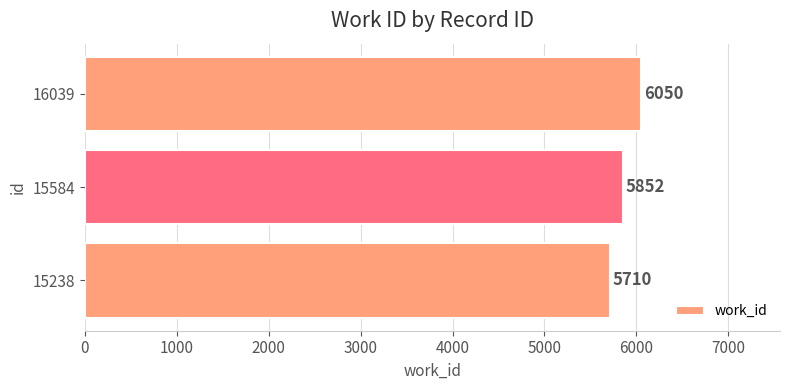

How many bars are there in total?

3